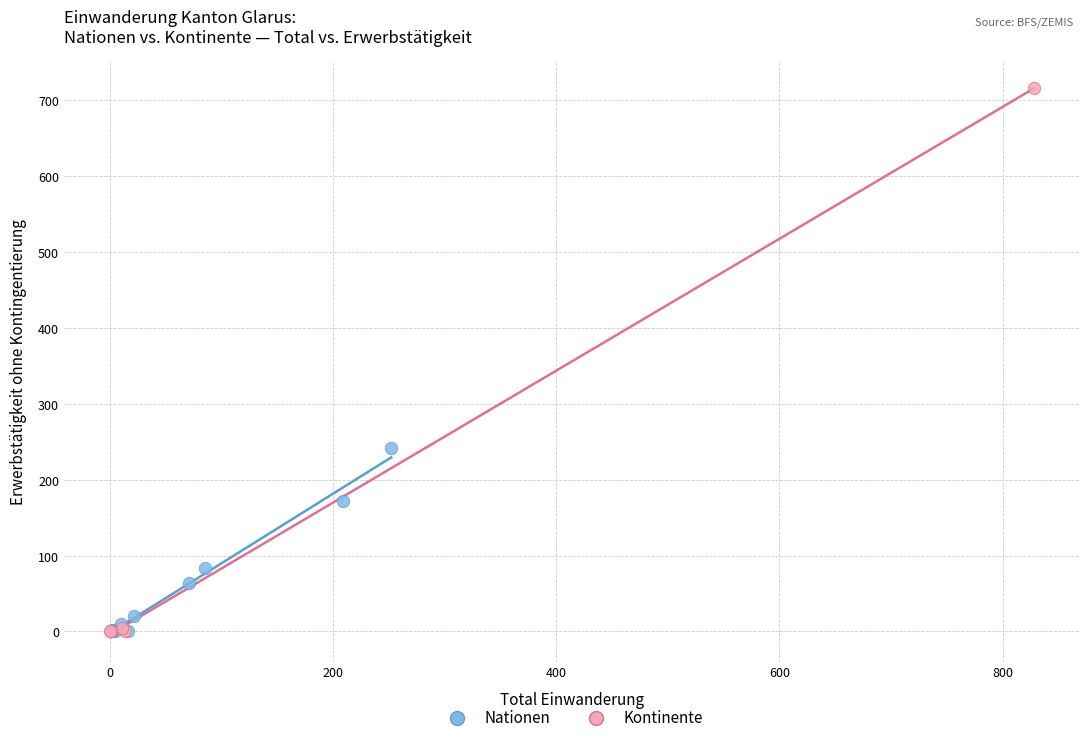

Which series reaches the maximum Y coordinate?

Kontinente